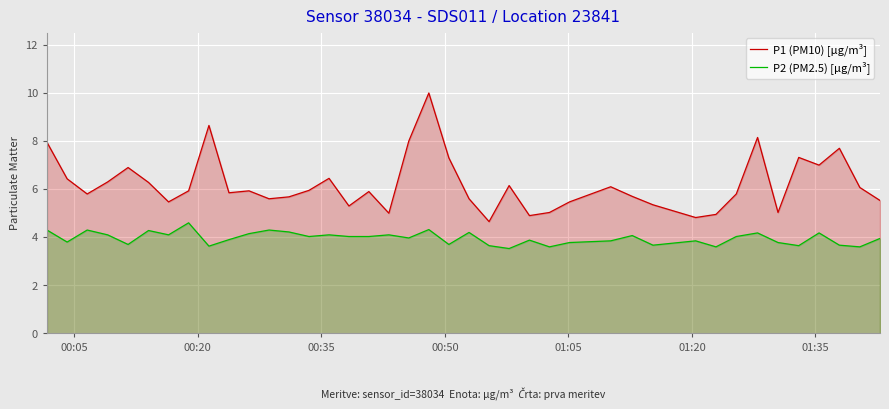

Which series has the largest total across all categories?

P1 (PM10) [µg/m³]